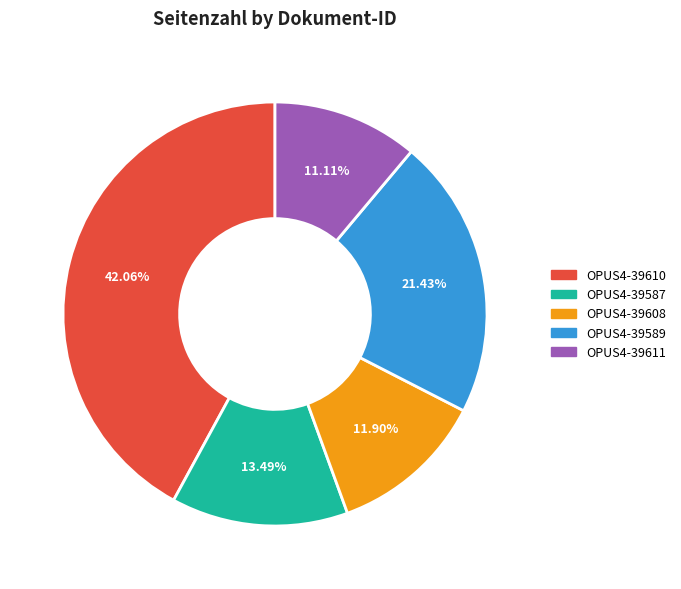

What portion of the pie excludes OPUS4-39608?

88.1%